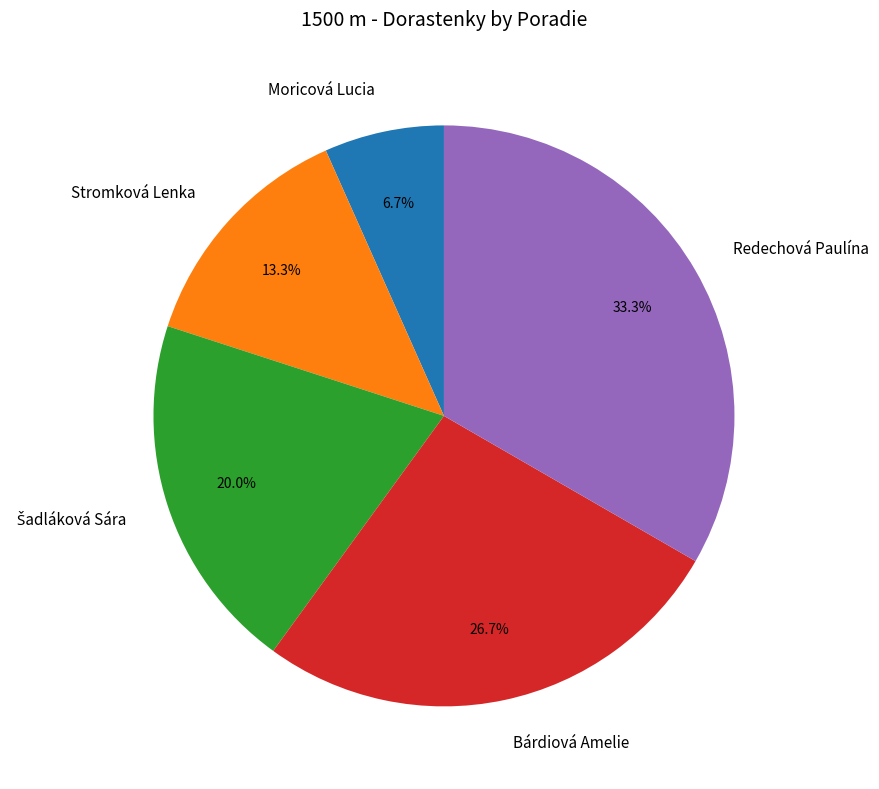

To the nearest percent, what is the difference between the Moricová Lucia and Bárdiová Amelie slice percentages?

20%